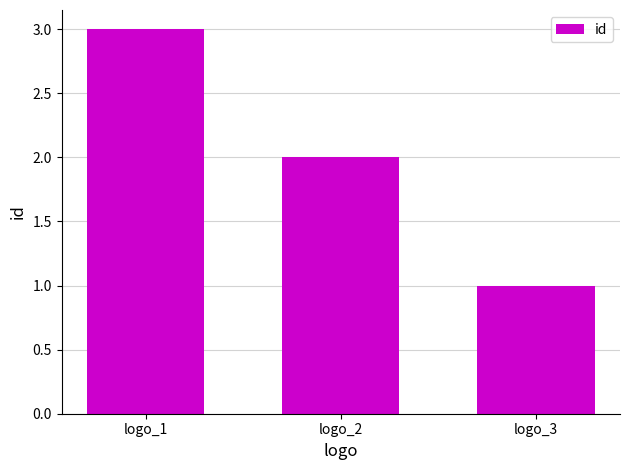

How many bars are there in total?

3